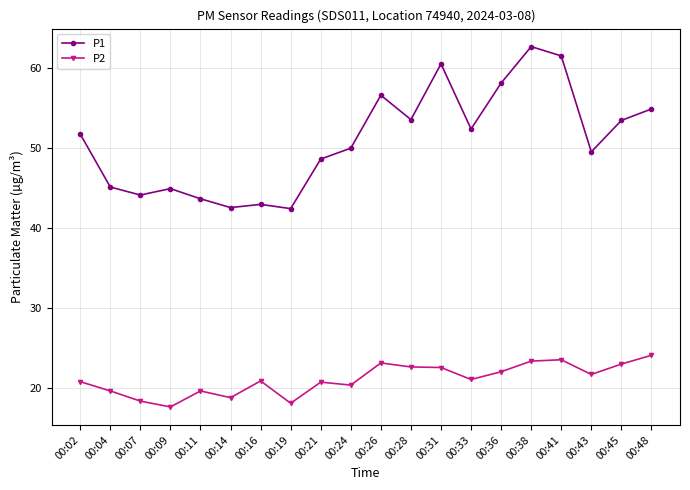

What is the difference between the P2 values at 00:02 and 00:28?

1.8